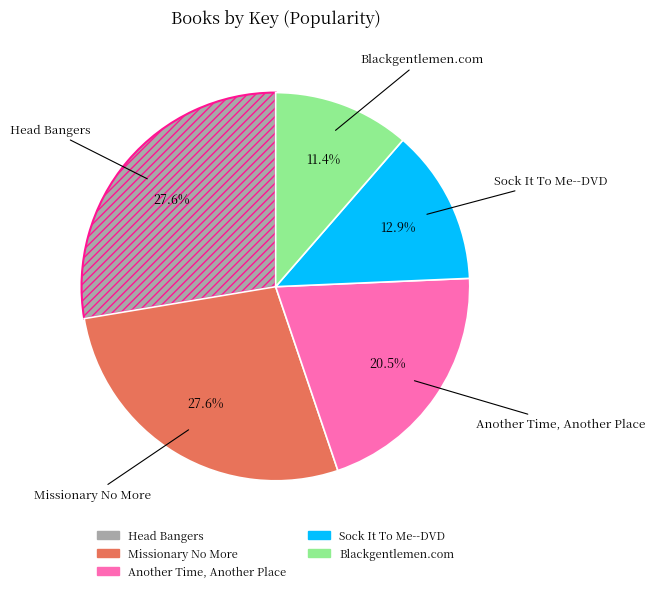

To the nearest percent, what percentage of the pie is Missionary No More?

28%